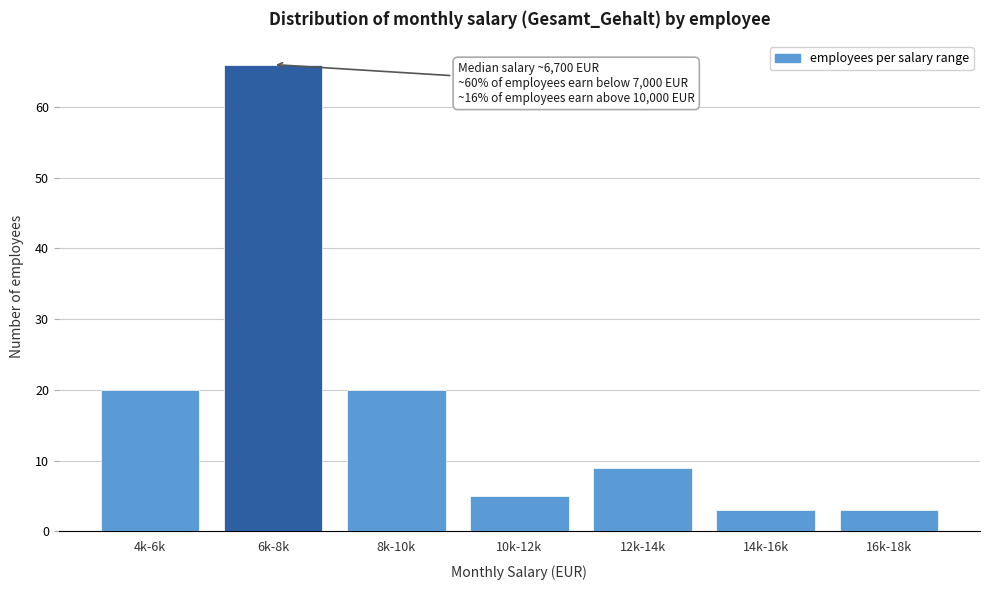

Reading left to right, list all the values displayed in this chart.

4k-6k=20	6k-8k=66	8k-10k=20	10k-12k=5	12k-14k=9	14k-16k=3	16k-18k=3